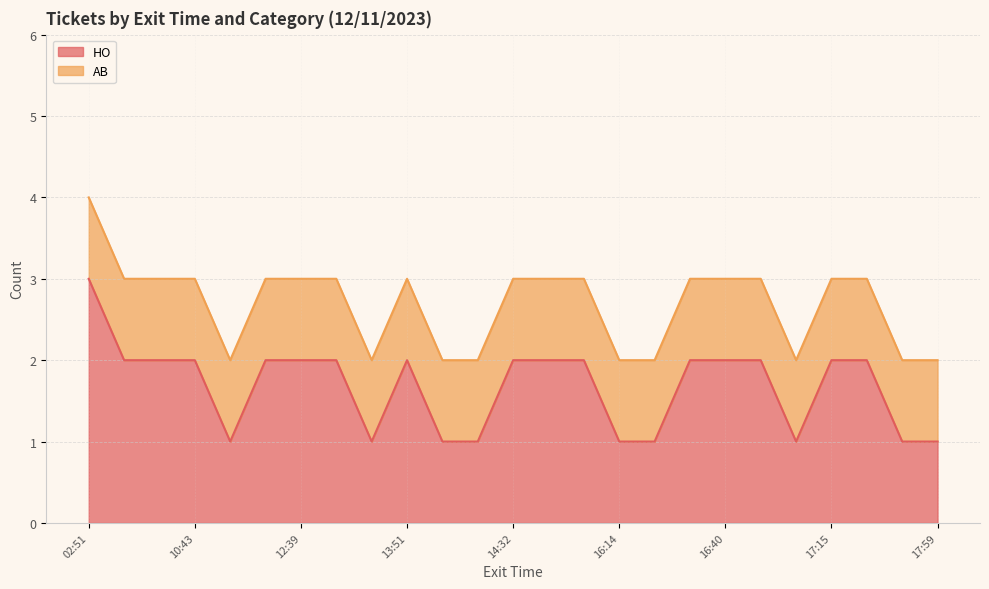

Between 10:43 and 17:15, which is larger?

10:43